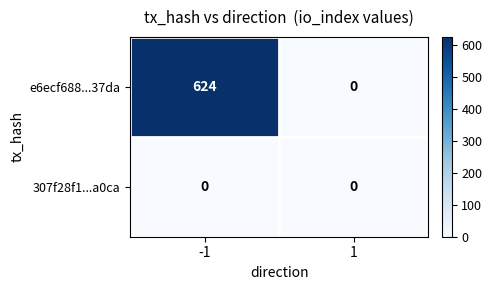

Between -1 and 1, which series saw the biggest shift?

e6ecf688...37da